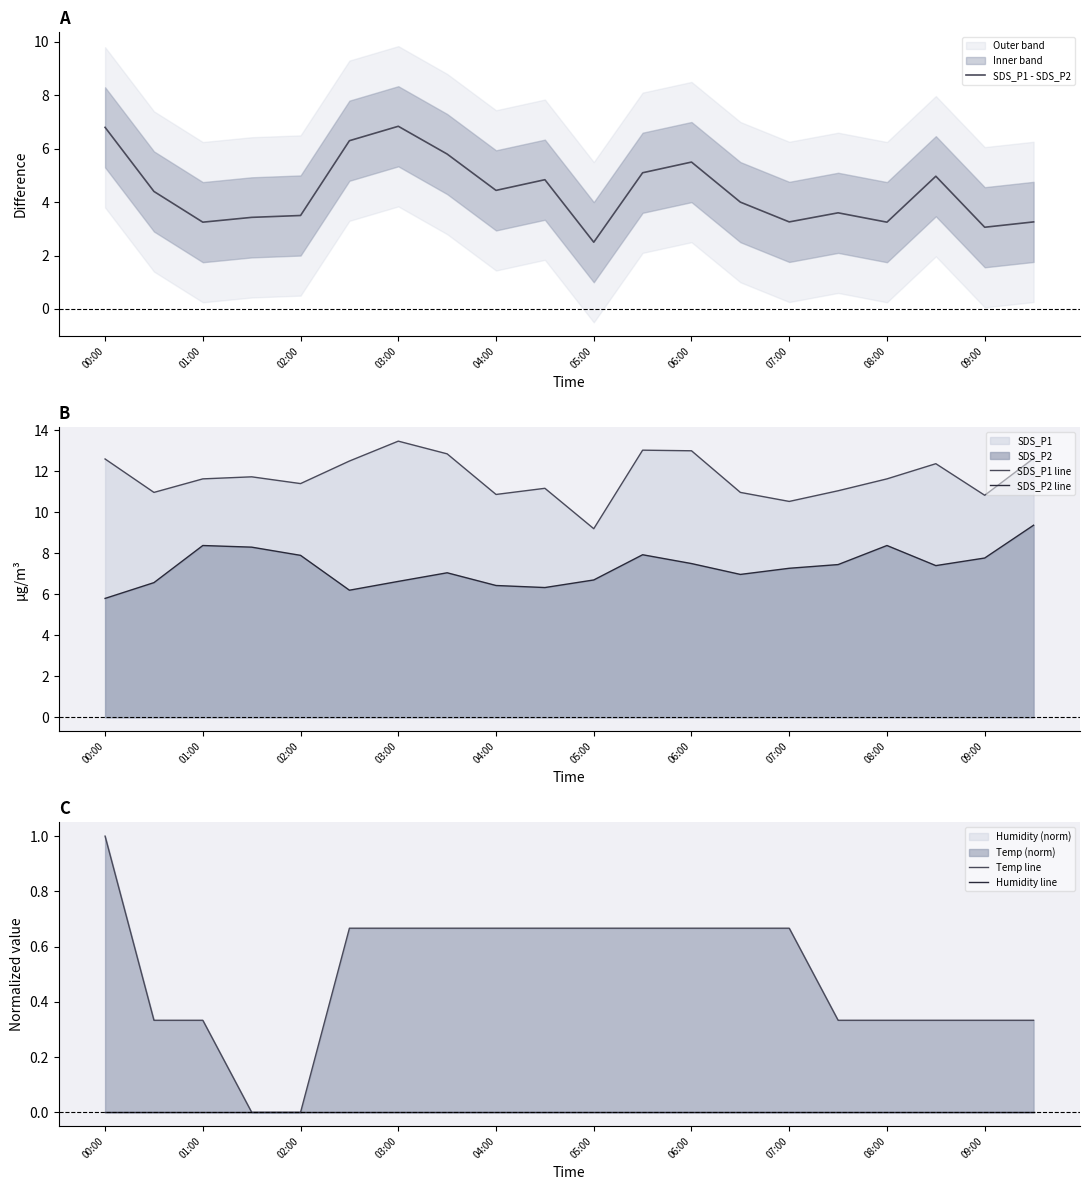

The value of SDS_P1 line at 05:00 is 4.9. True or false?

False